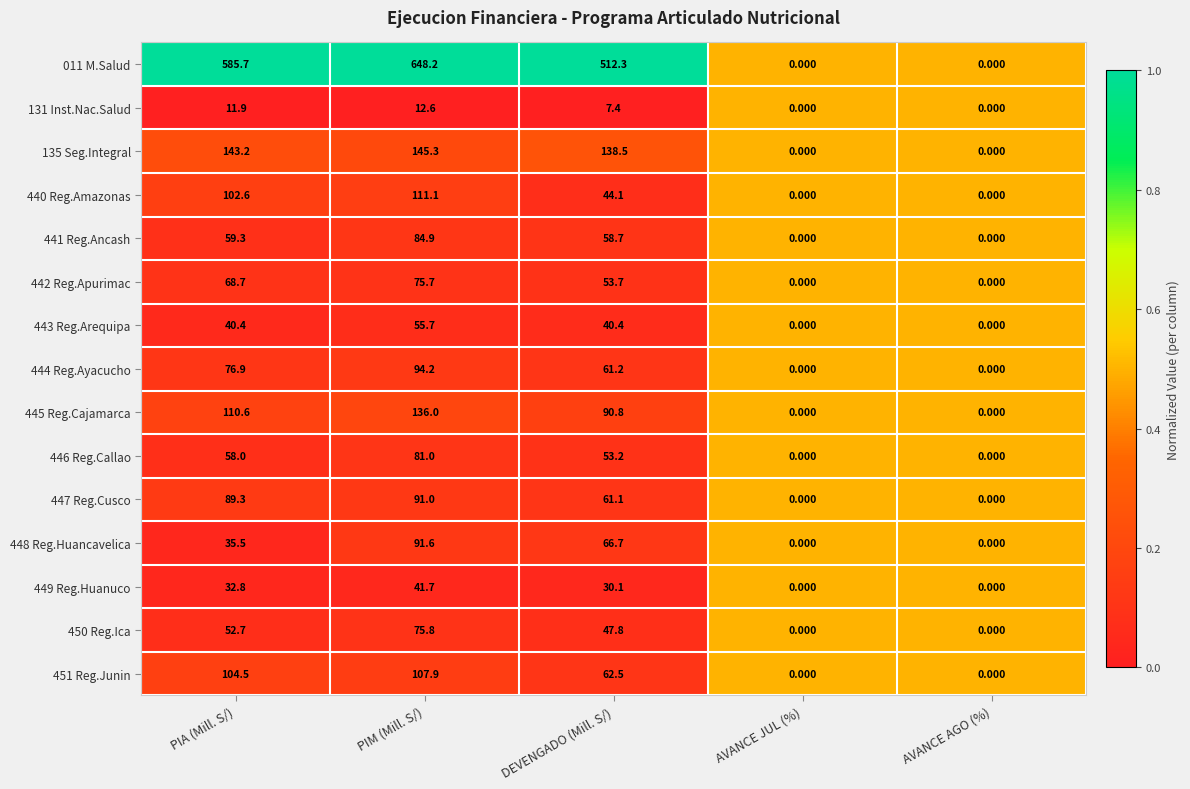

Is the value of 448 Reg.Huancavelica at PIM (Mill. S/) greater than the value of 131 Inst.Nac.Salud at AVANCE AGO (%)?

Yes